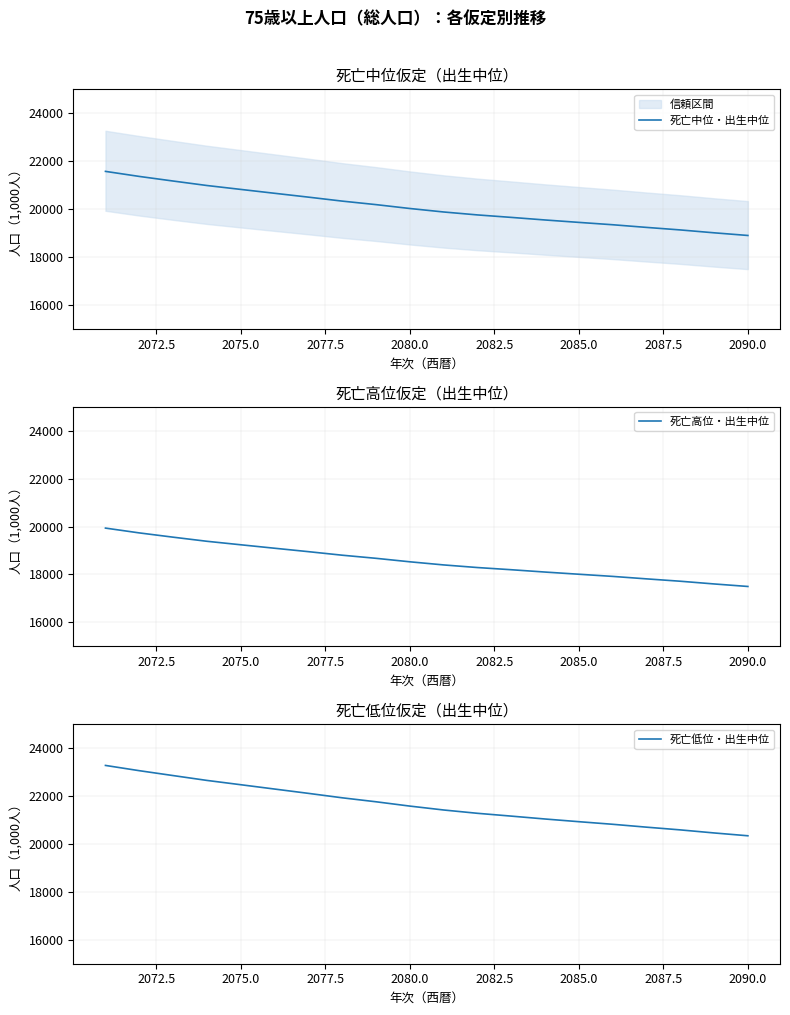

True or false: 死亡低位・出生中位 has a value of 11245.0 at 2080.0.

False